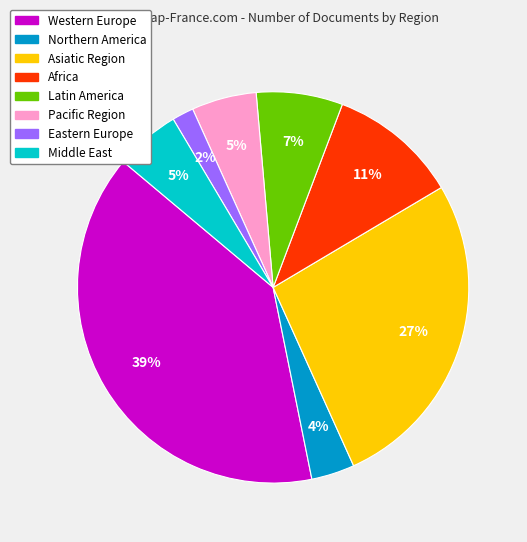

To the nearest percent, what is the combined percentage of Pacific Region and Asiatic Region?

32%